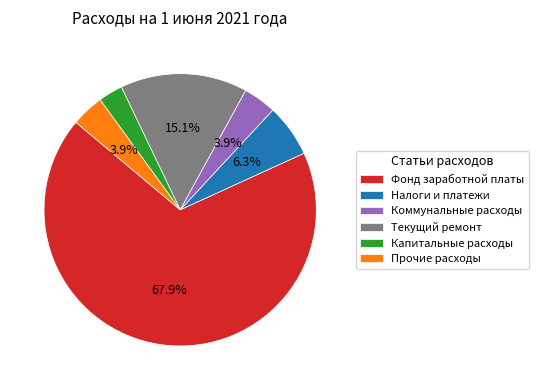

What percentage is the Коммунальные расходы slice, to the nearest percent?

4%